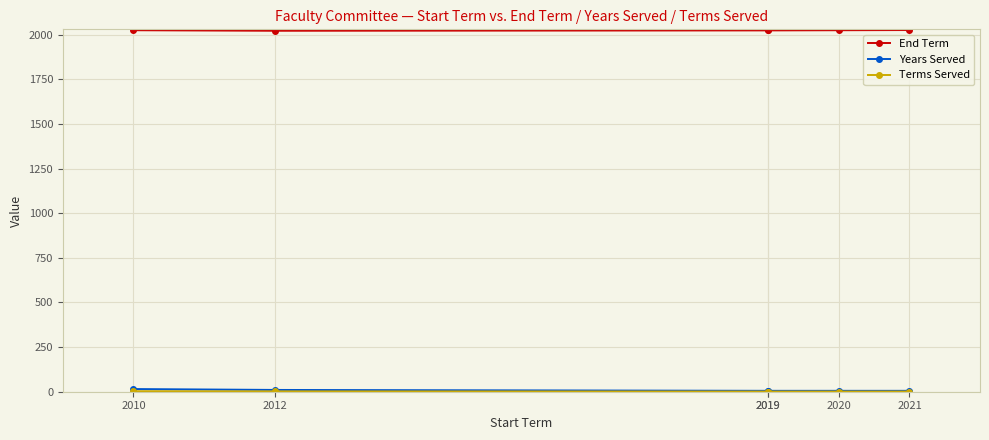

The value of End Term at 2010 is 2025. True or false?

True